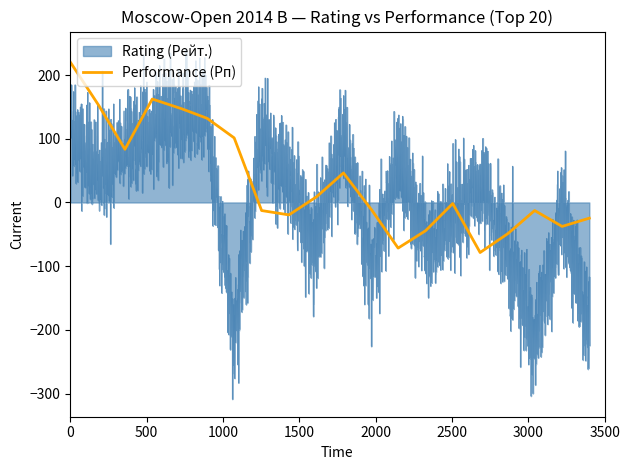

True or false: Performance (Рп) and Rating (Рейт.) intersect in this chart.

True